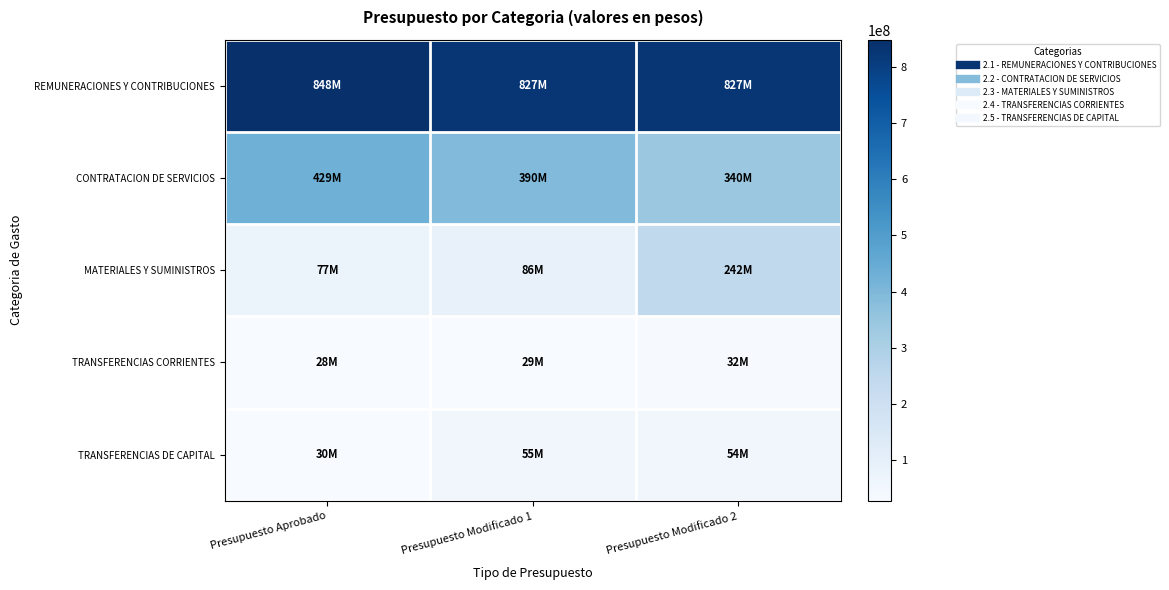

Between Presupuesto Aprobado and Presupuesto Modificado 1, which is larger?

Presupuesto Aprobado